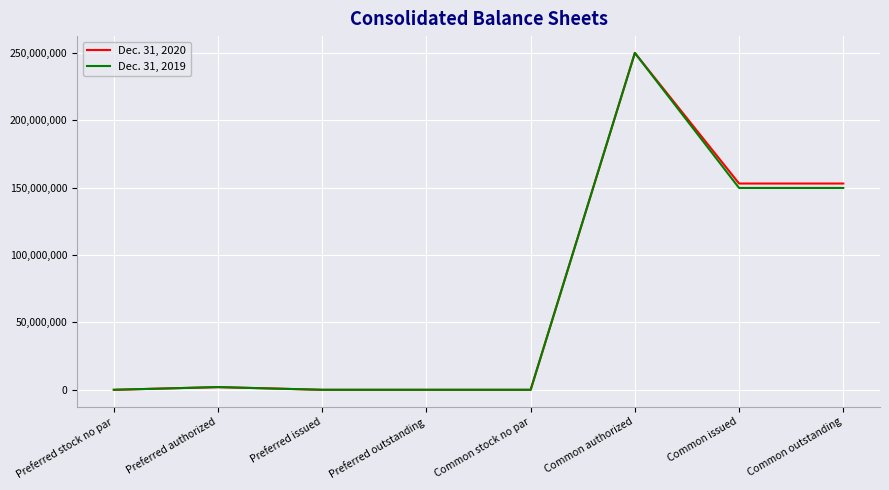

At which category is the sum across all series the highest?

Common authorized